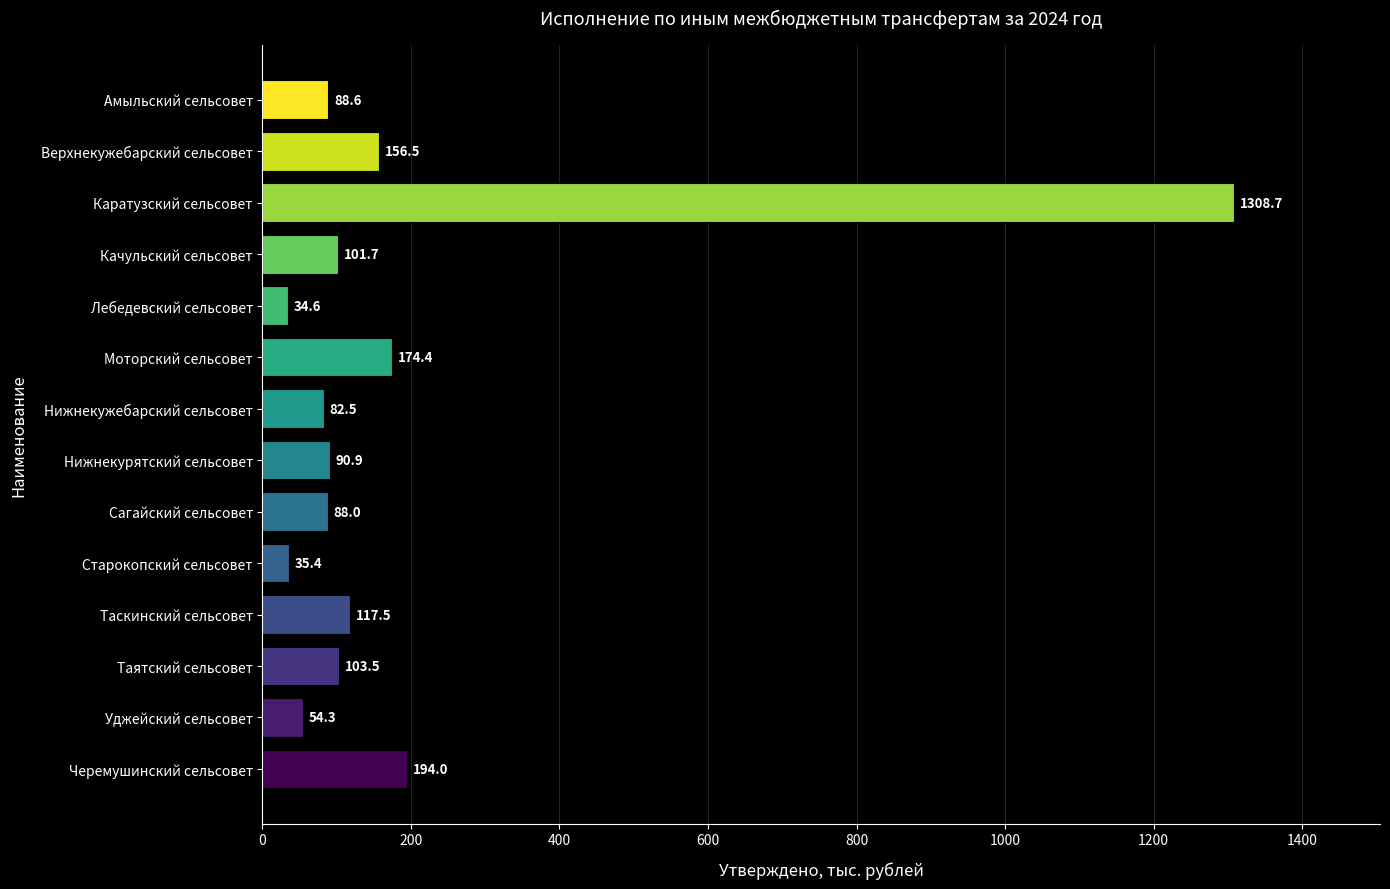

What is the sum of all values?

2630.6